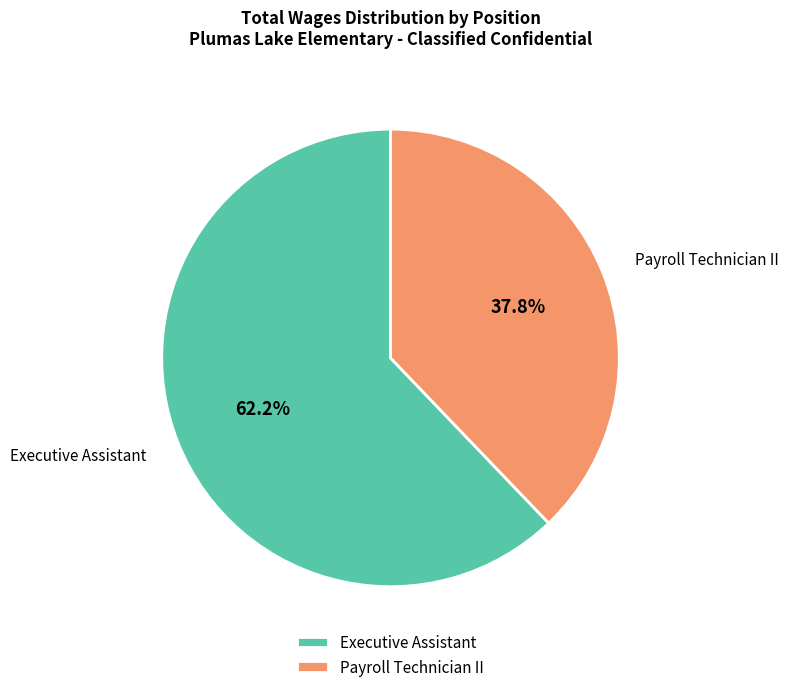

Which category has the biggest portion of the pie?

Executive Assistant